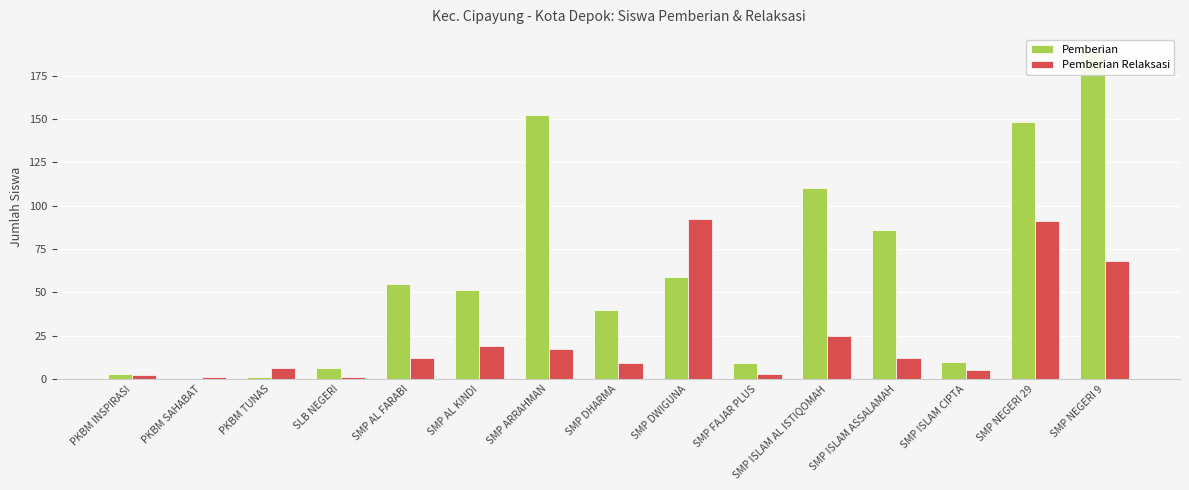

What is the difference between the highest and lowest values at SMP ISLAM AL ISTIQOMAH?

85